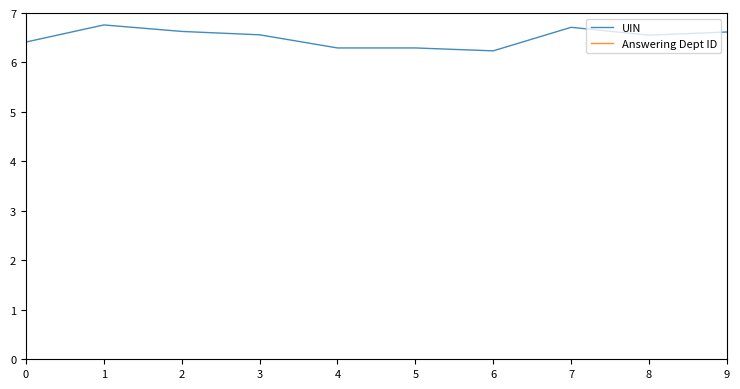

What are all the series names shown in the legend?

UIN, Answering Dept ID